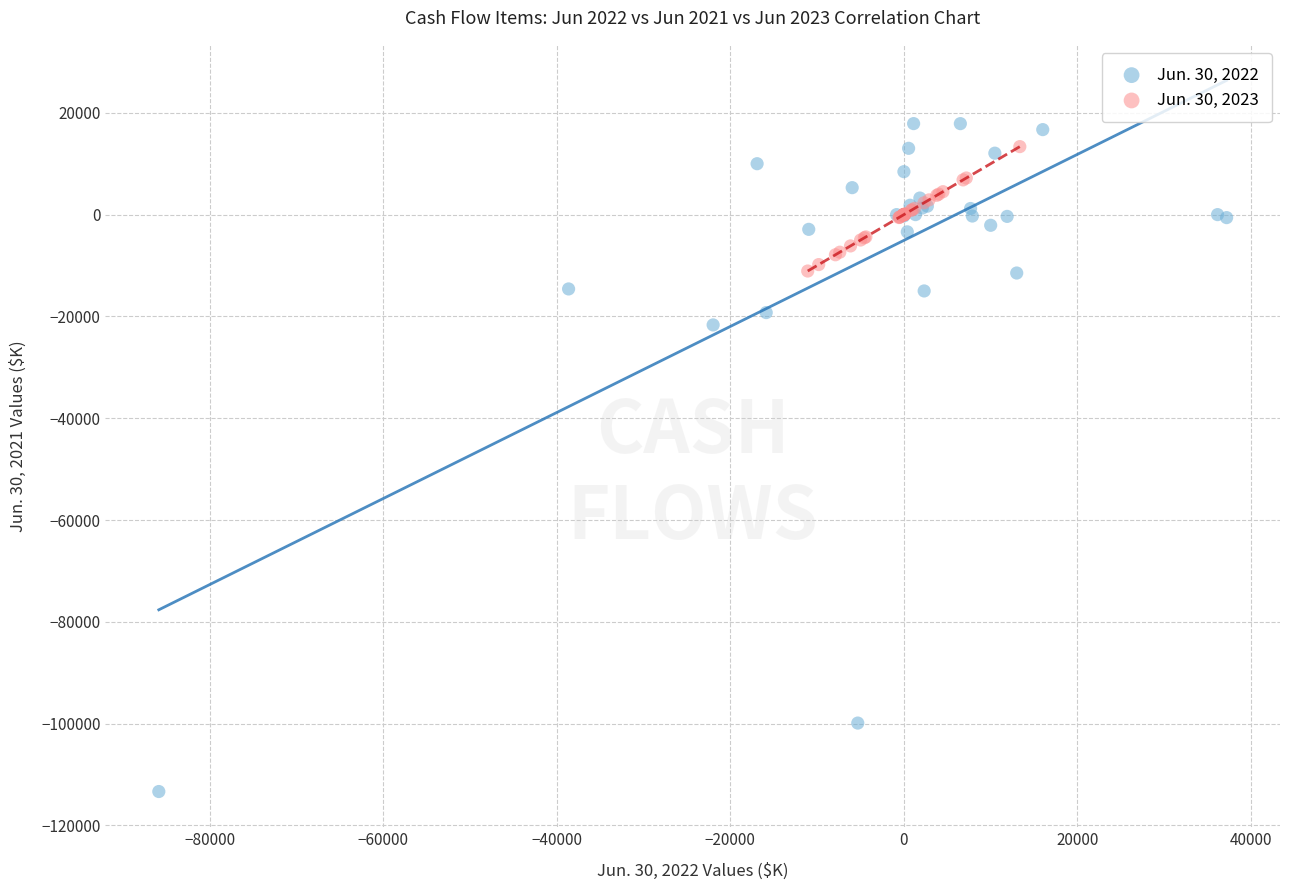

Which series contains the highest Y value?

Jun. 30, 2022